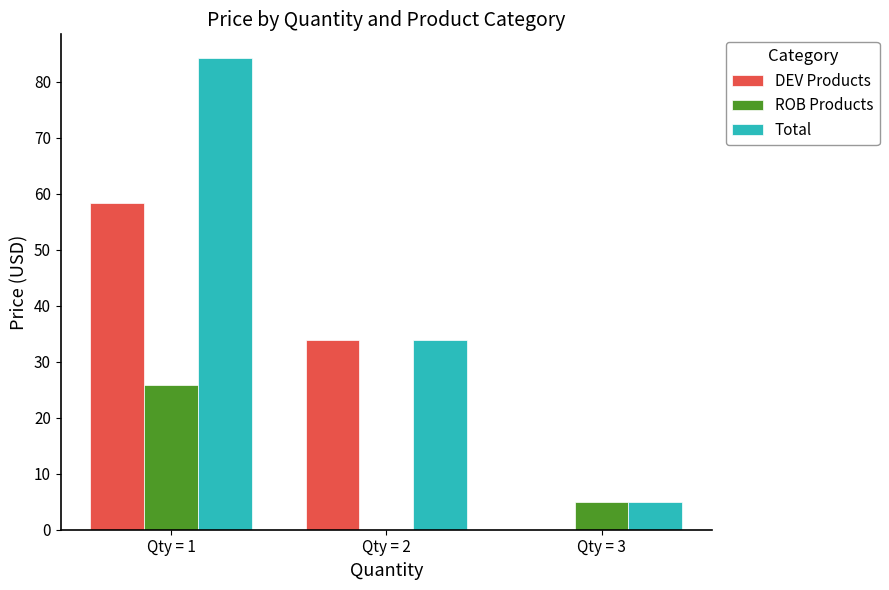

How many categories are shown in the chart?

3